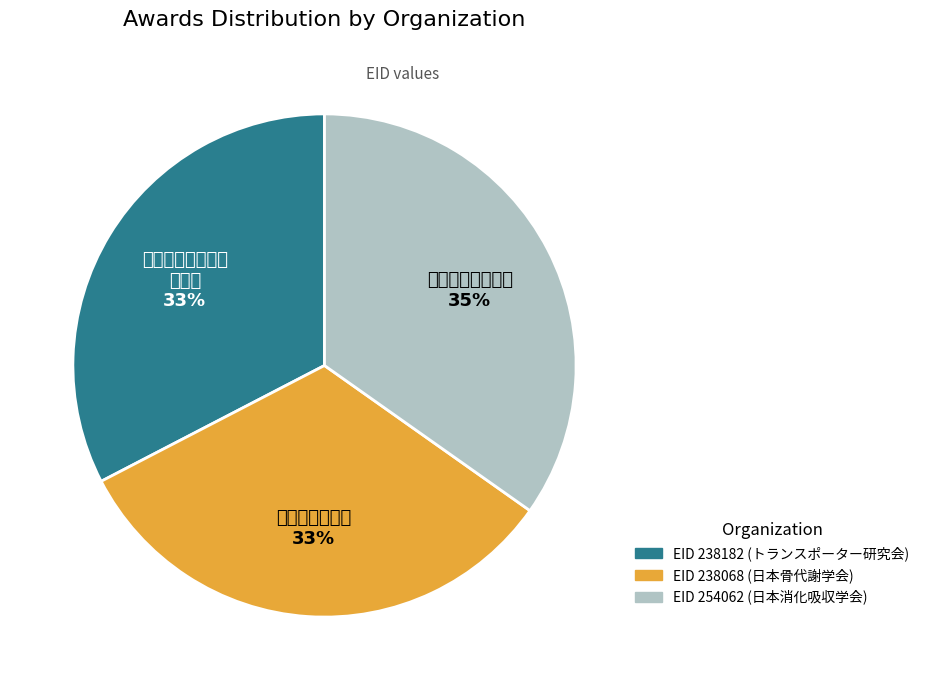

Is there any slice that represents more than half of the pie?

No